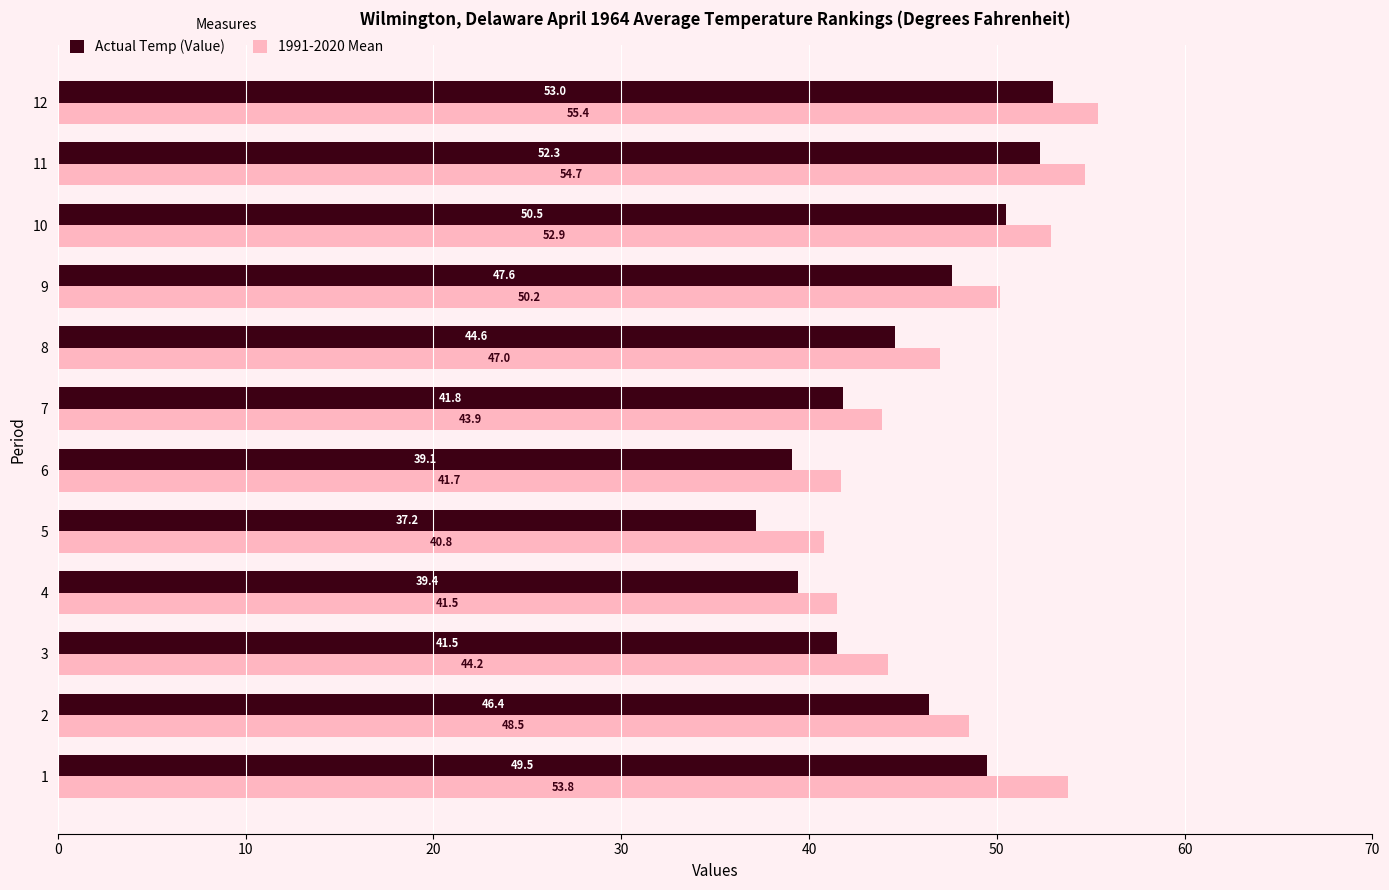

List the series in order of their peak value, lowest first.

Actual Temp (Value), 1991-2020 Mean